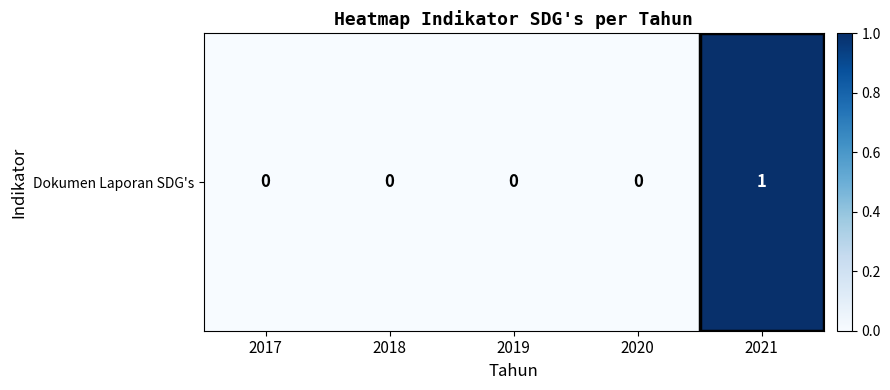

What is the change in value from 2017 to 2021?

+1